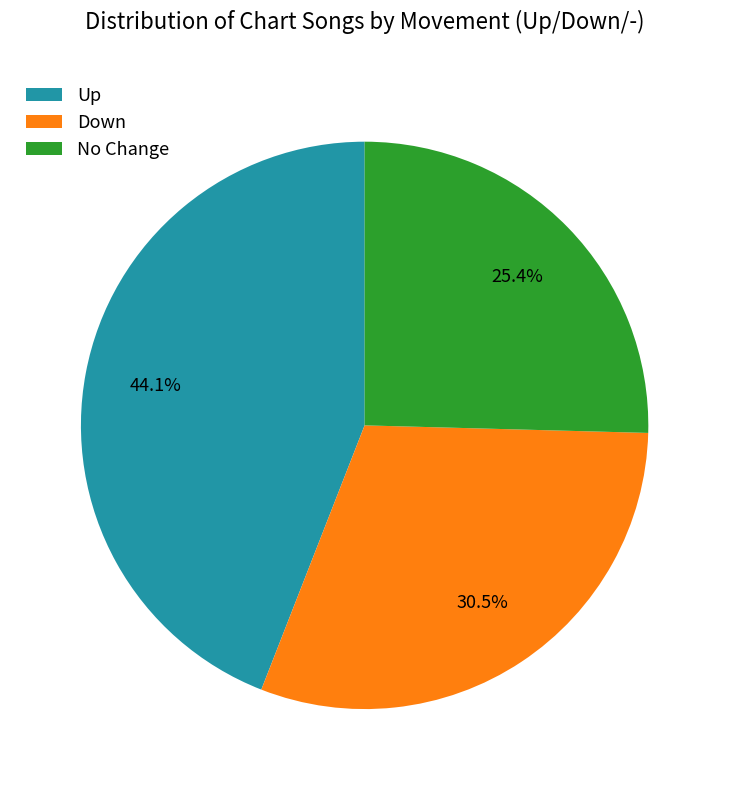

What is the smallest slice in the pie chart?

No Change